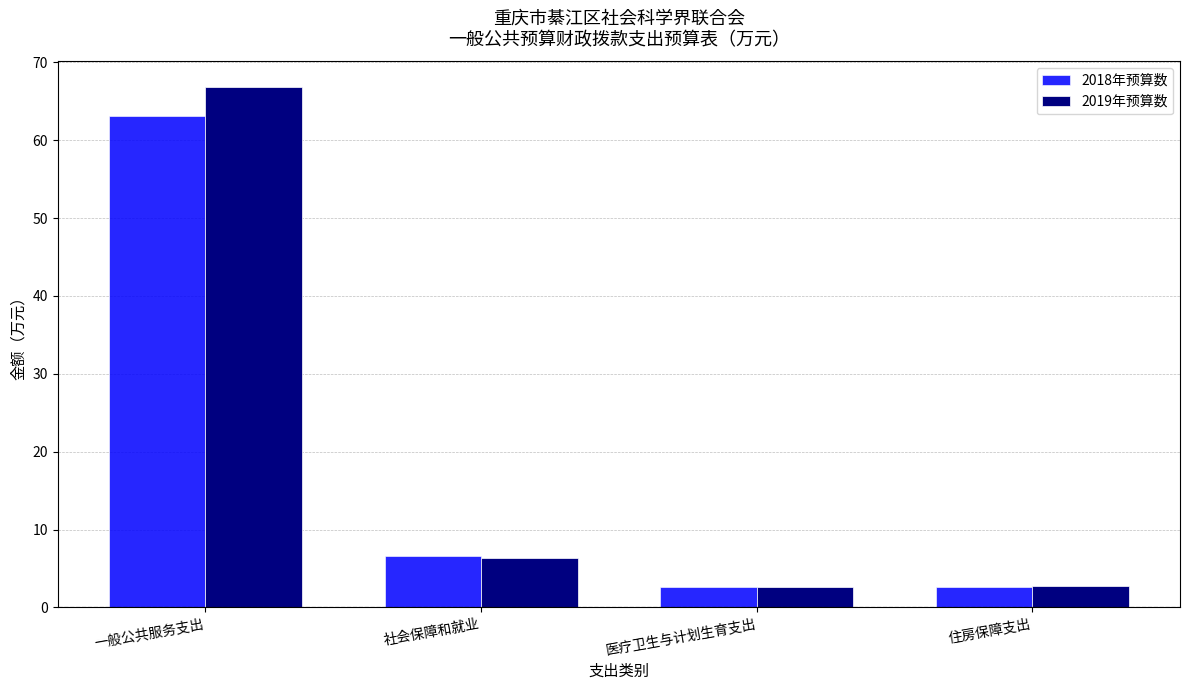

What is the greatest value displayed?

66.8